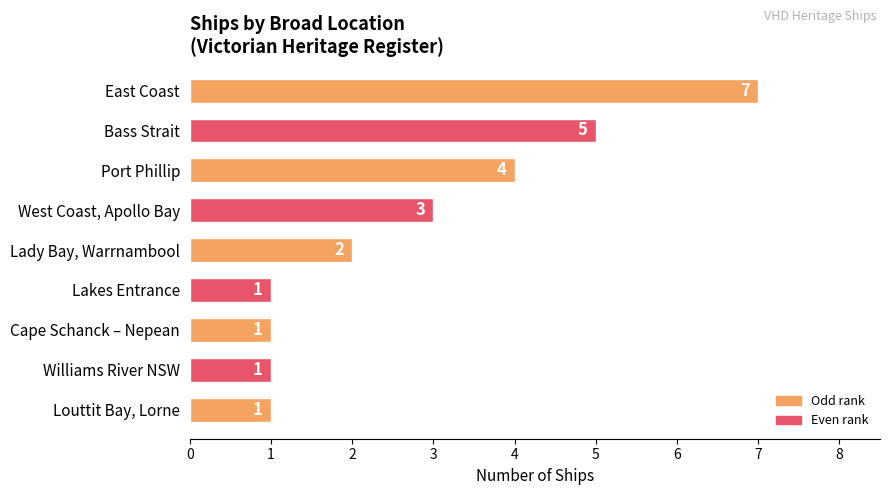

Which has a higher value, Williams River NSW or Bass Strait?

Bass Strait